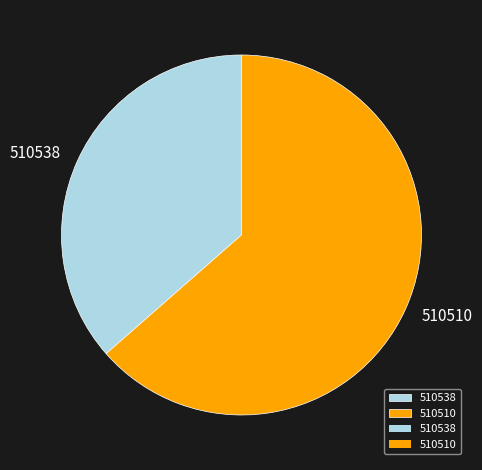

Count the number of slices in the pie.

2